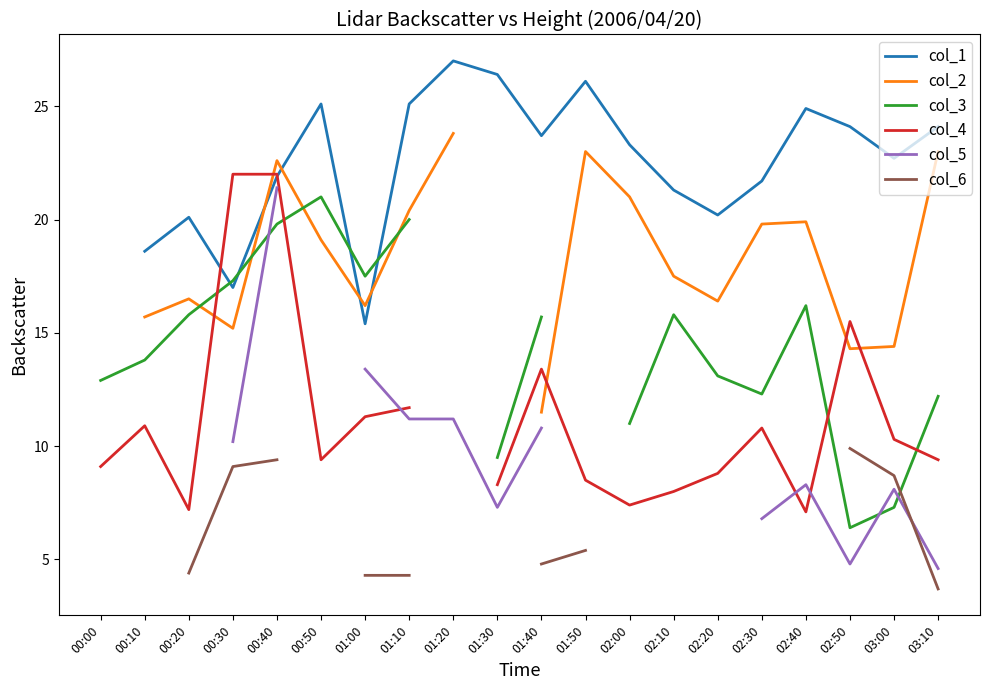

How many times do col_5 and col_6 cross each other?

1